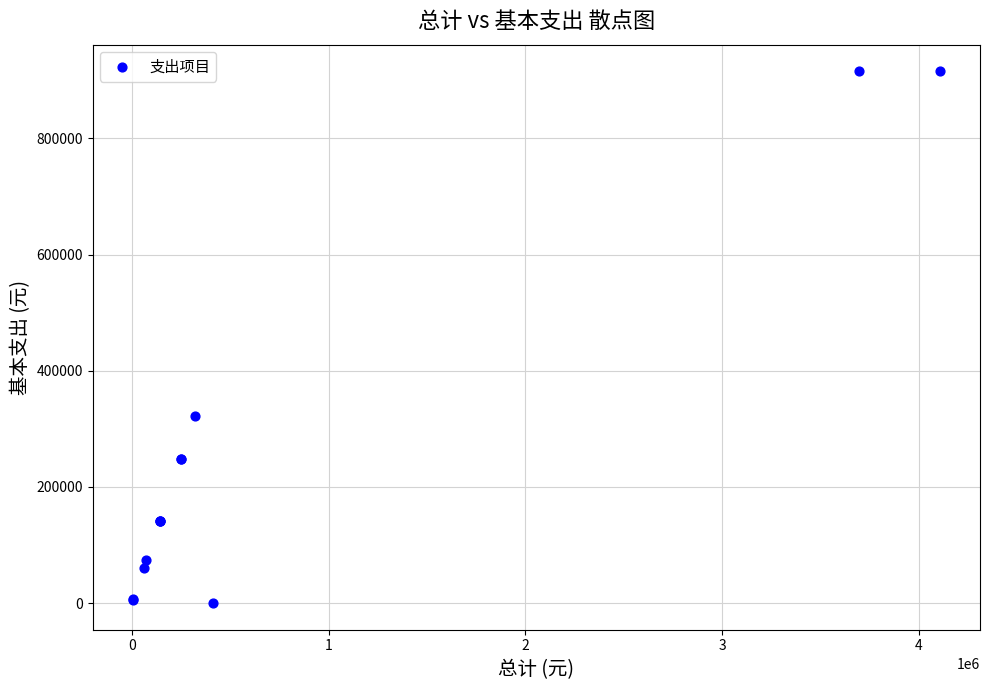

What Y value in the scatter plot is closest to 457869?

322372